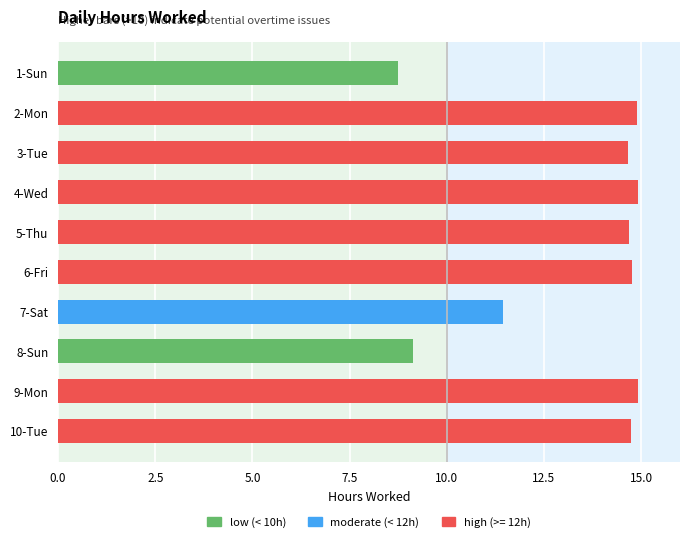

What is the sum of all values?

132.9